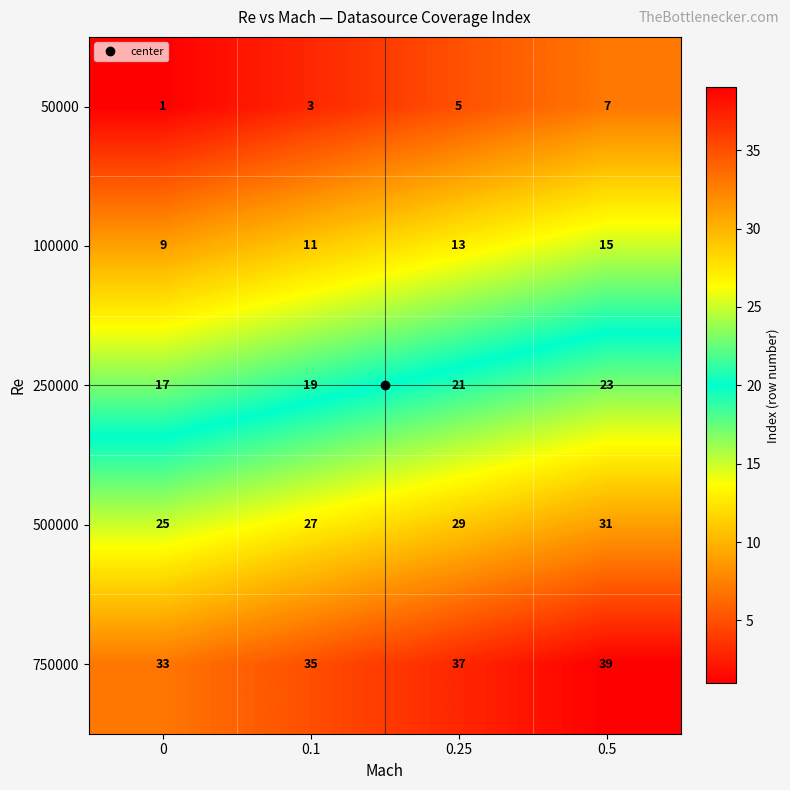

Is it true that 100000 equals 9 at 0?

True